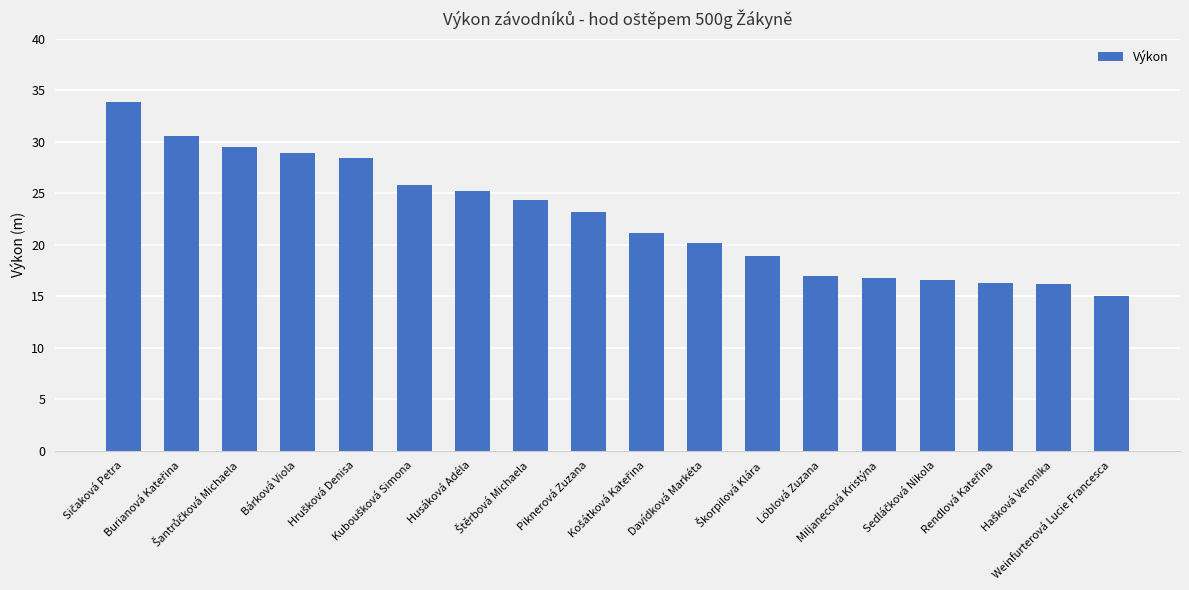

The chart shows a value of 25.2 at Husáková Adéla. True or false?

True